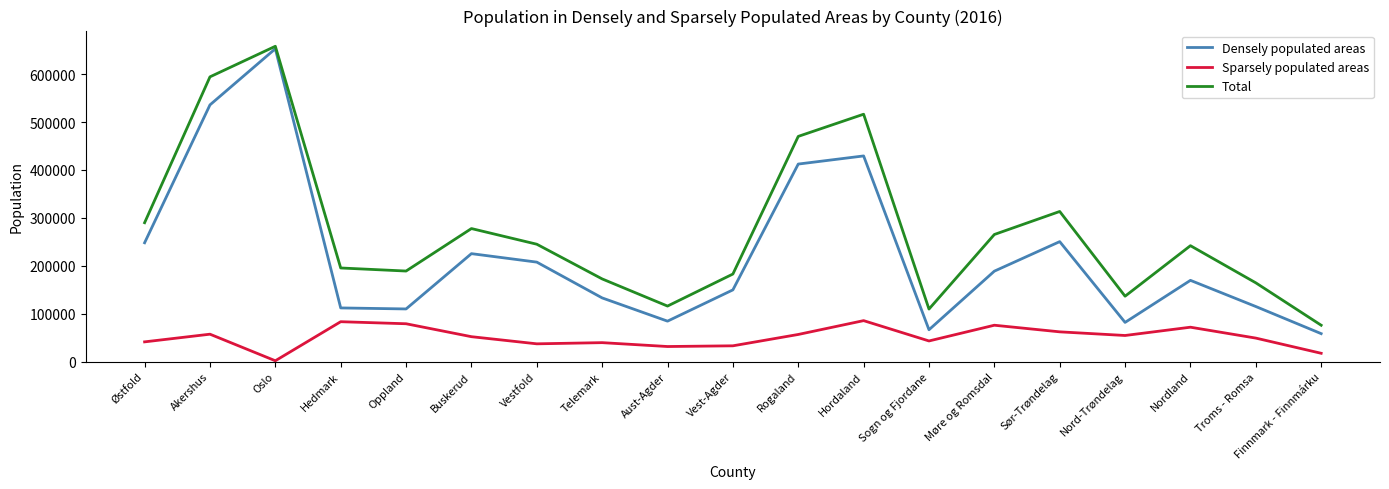

What is the sum of the Densely populated areas values at Vestfold and Troms - Romsa?

322430